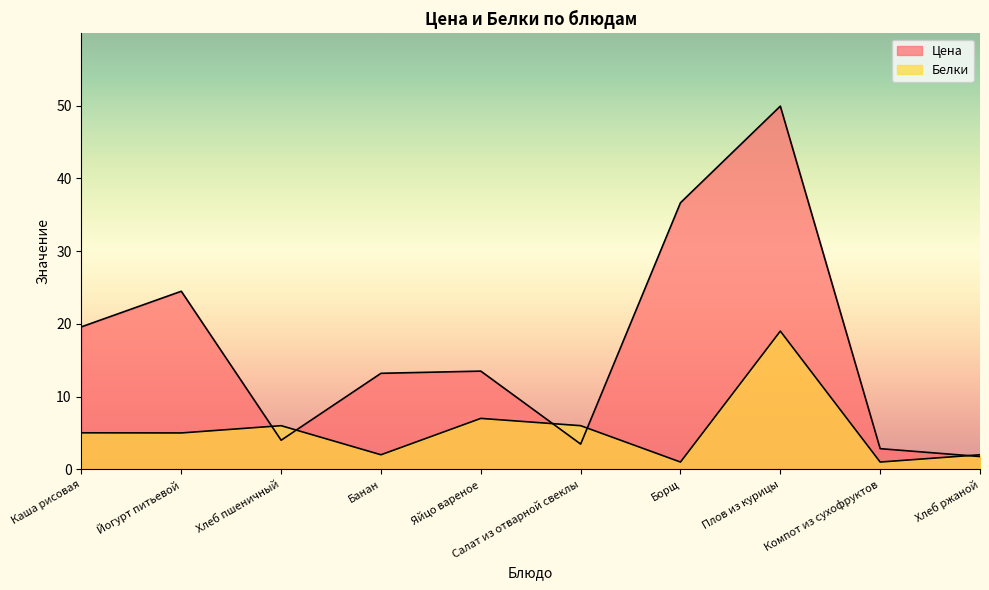

How many lines are shown in the chart?

2